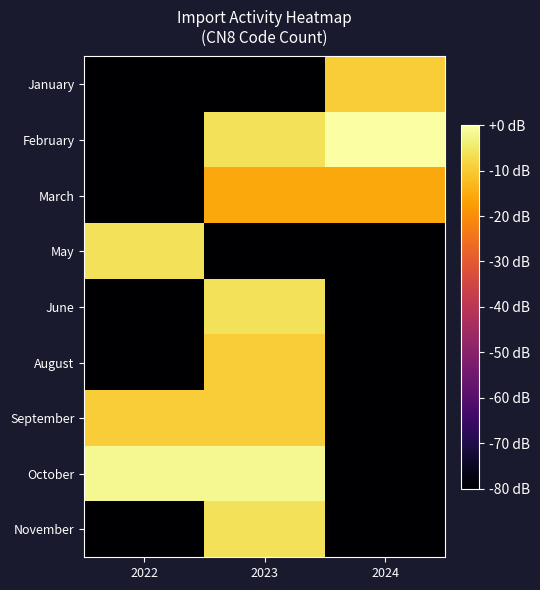

What is the difference between the highest and lowest values at 2024?

80.0